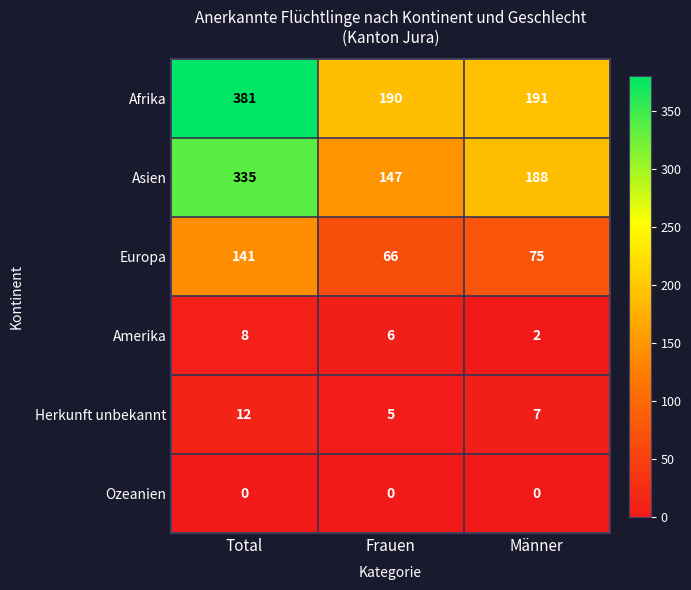

What is the total value across all series at Frauen?

414